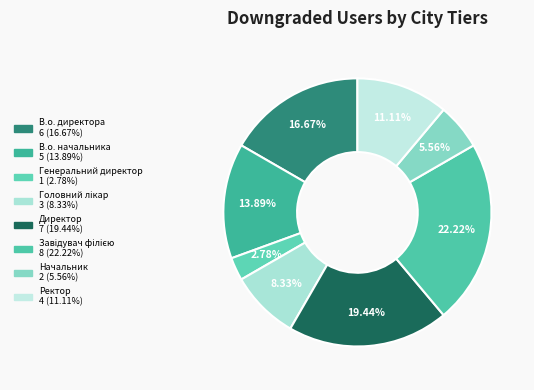

How many slices are in this pie chart?

8